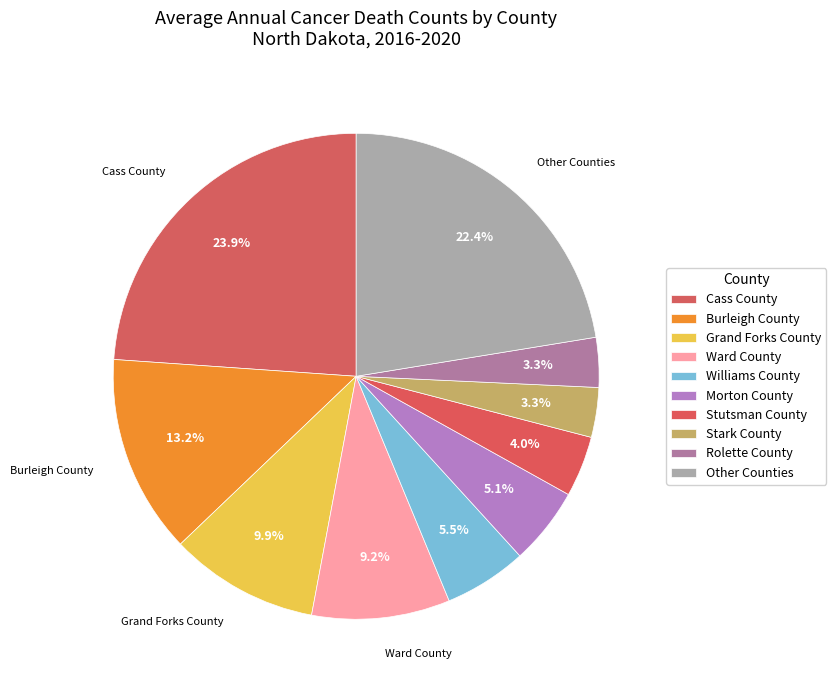

How many segments does this pie chart have?

10